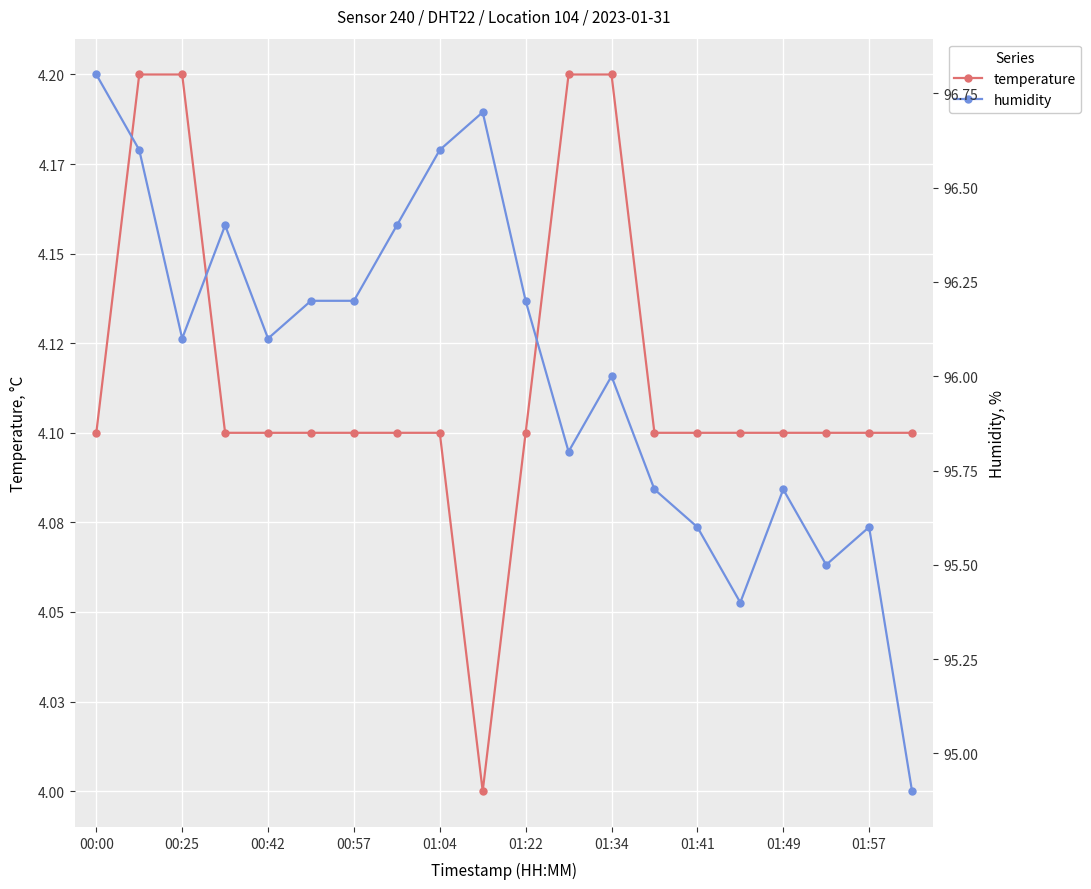

What is the difference between the second highest and minimum values in the humidity series?

1.8